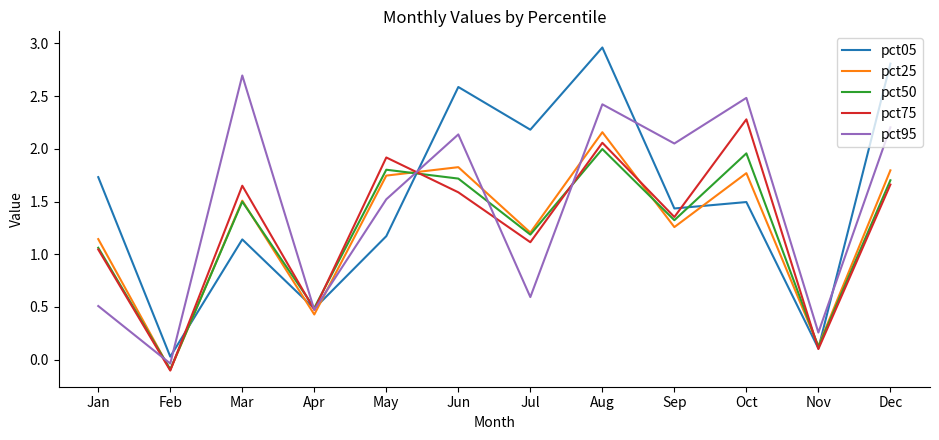

At which category is the sum across all series the highest?

Aug